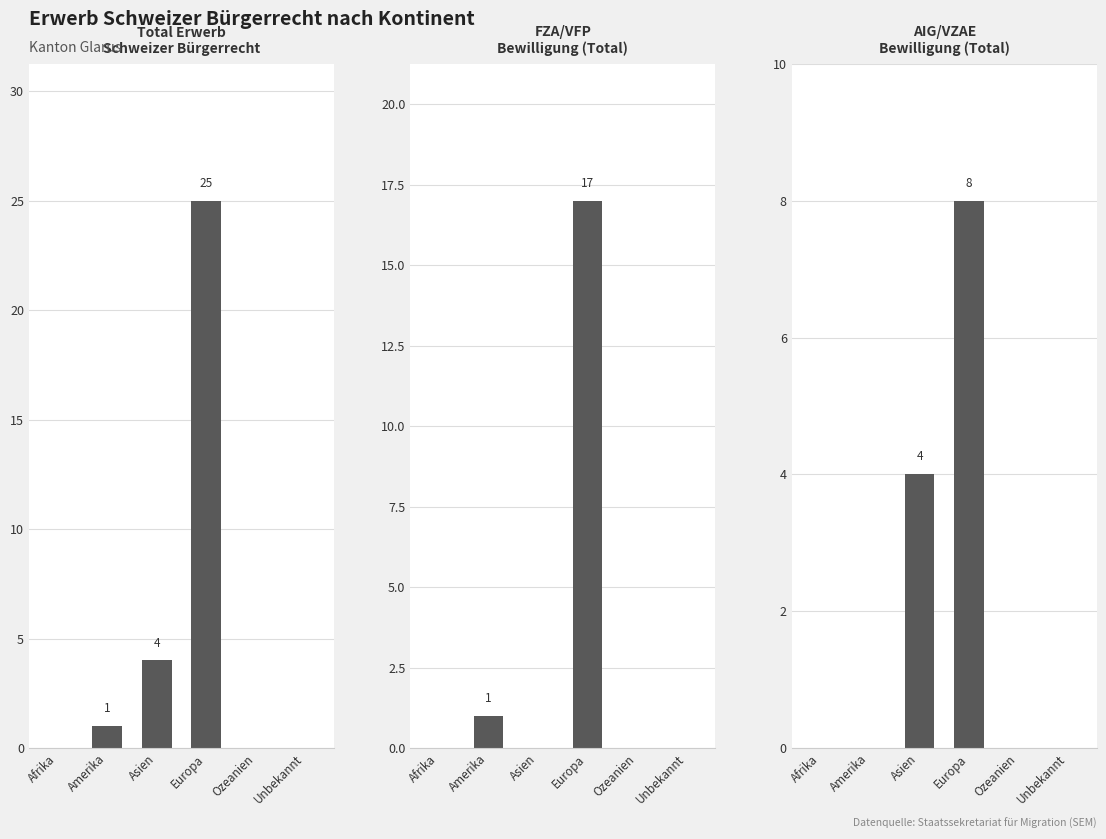

At which category is the sum across all series the highest?

Europa